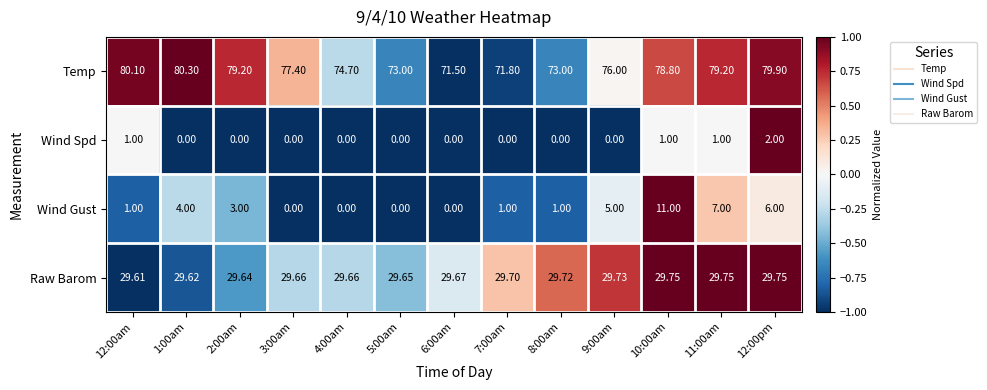

Which series changed the most between 6:00am and 7:00am?

Wind Gust